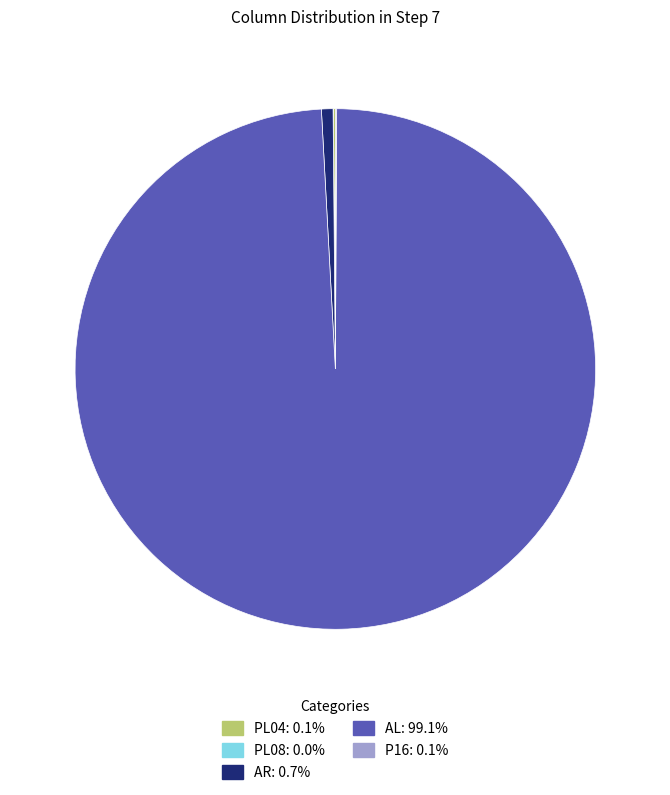

Does any single category account for the majority?

Yes